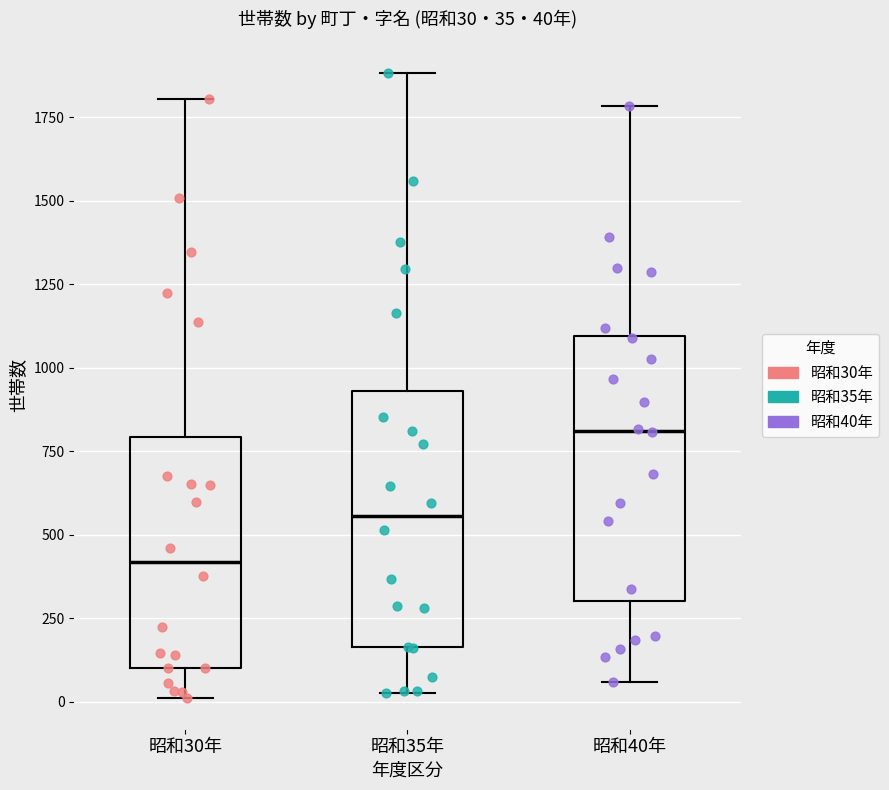

Which box's median line is the highest?

昭和40年